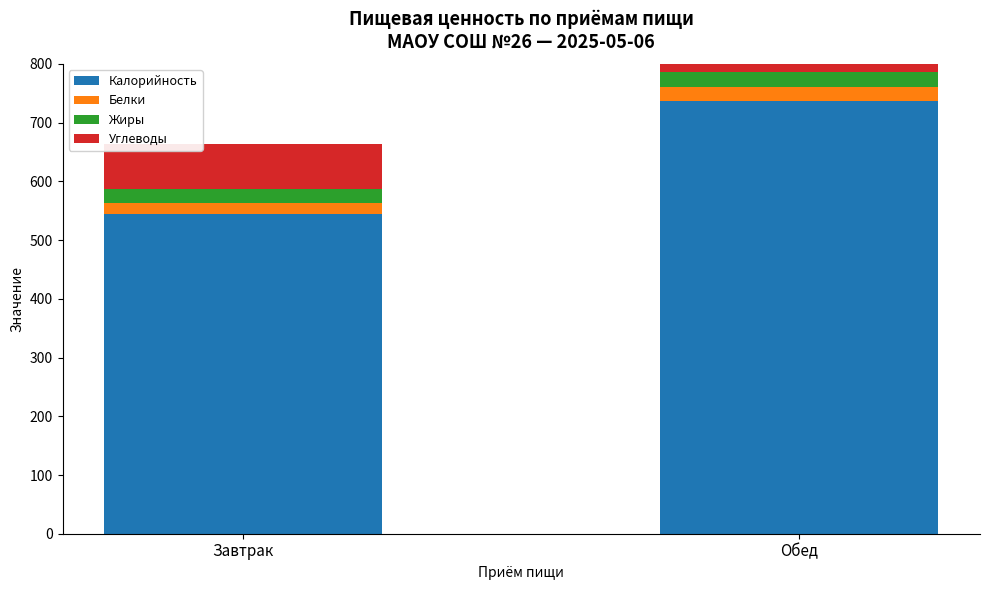

What is the difference between the highest and lowest values at Обед?

712.5